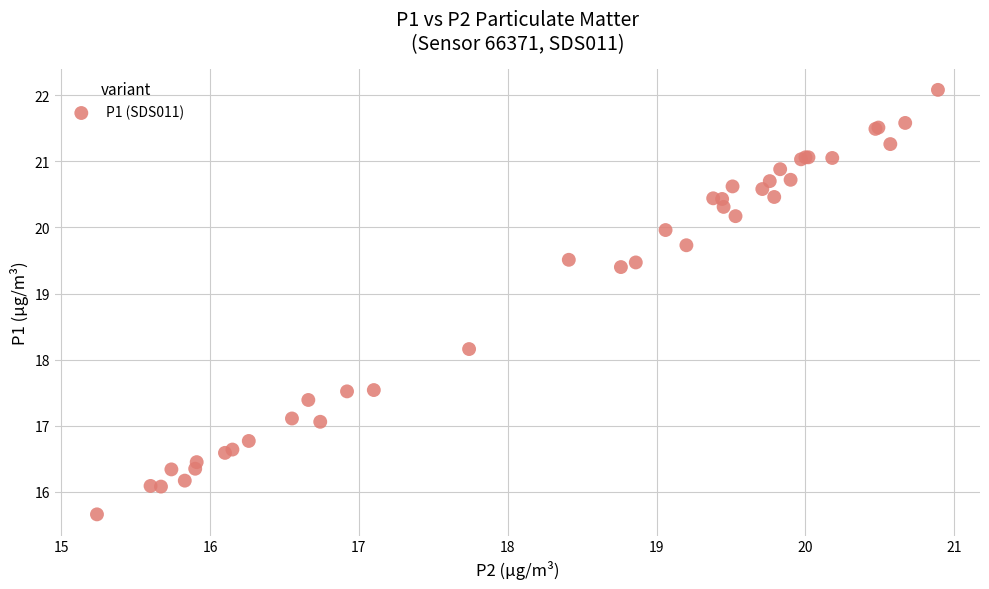

What Y value in the scatter plot is closest to 18?

18.2